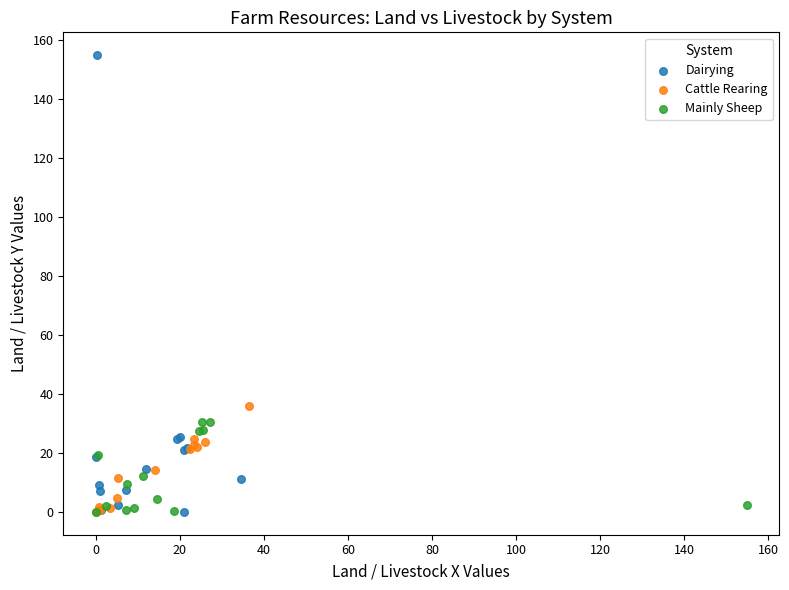

Which series contains the highest Y value?

Dairying